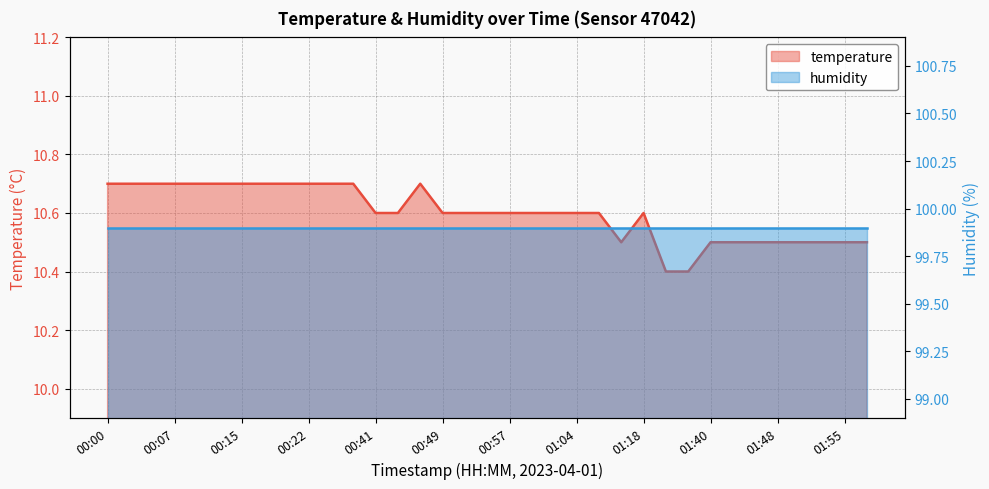

What is the average value?

10.6